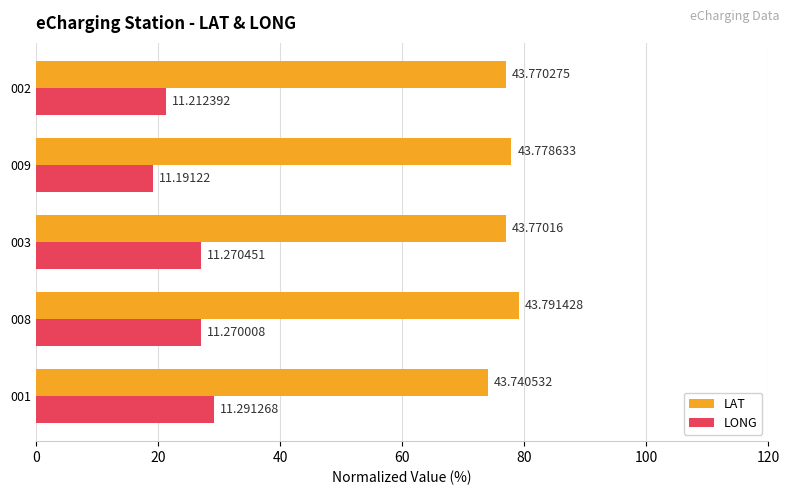

What are all the series names shown in the legend?

LAT, LONG